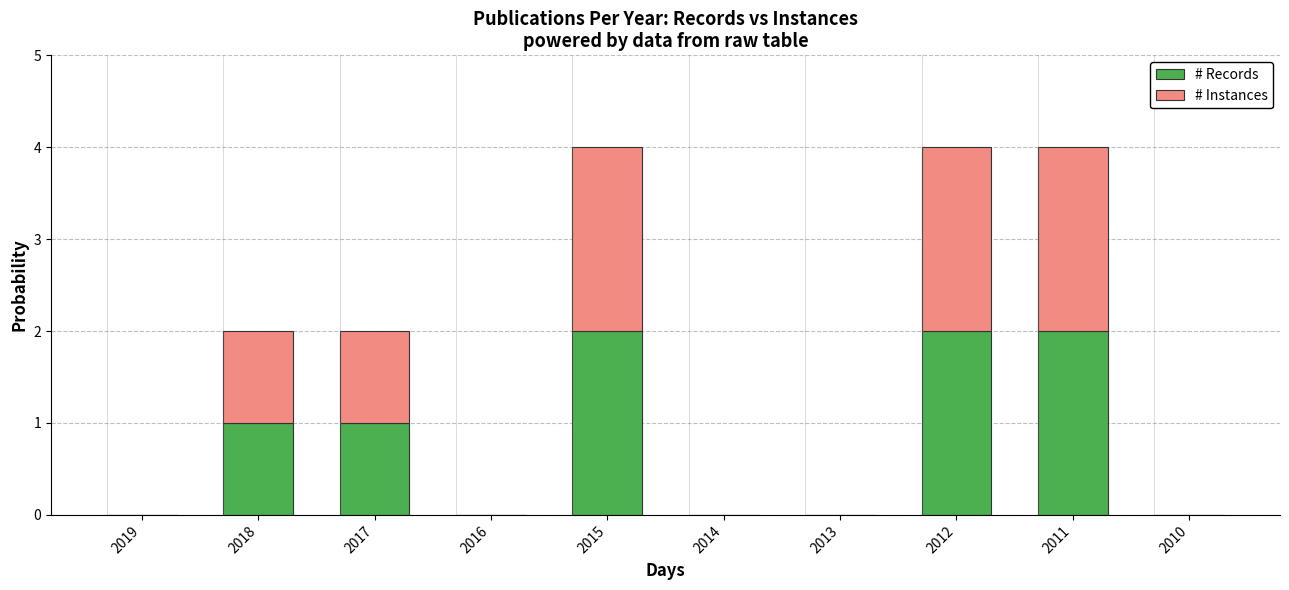

What is the sum of all # Records values?

8